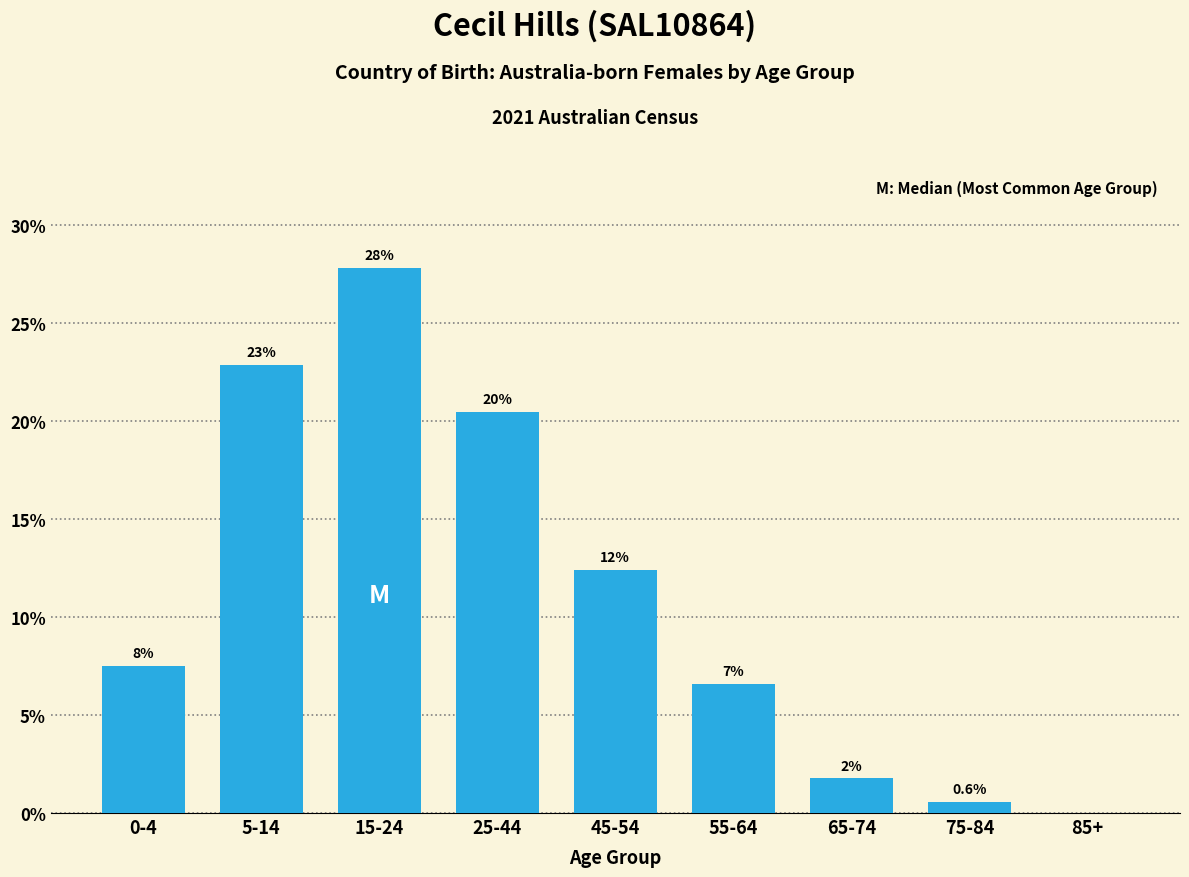

Are the bars horizontal?

No